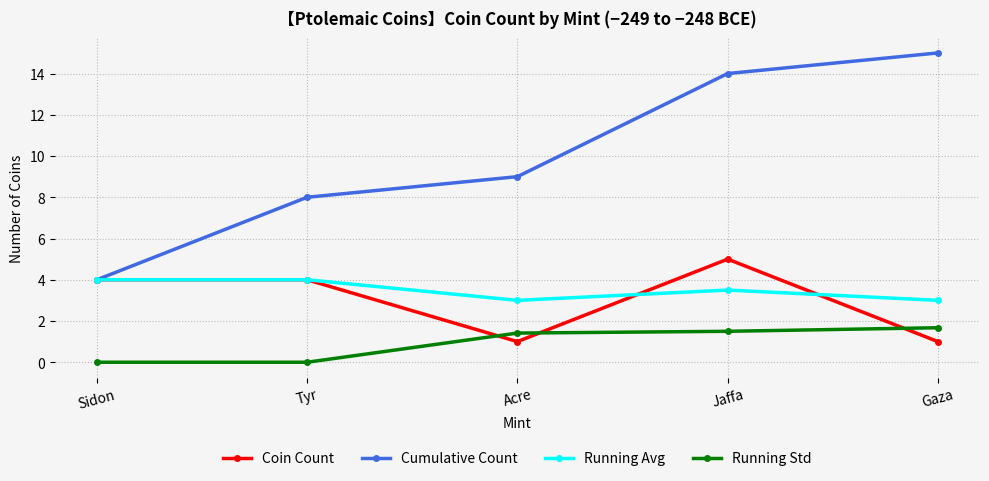

True or false: Cumulative Count has more than 0 interior local peaks.

False